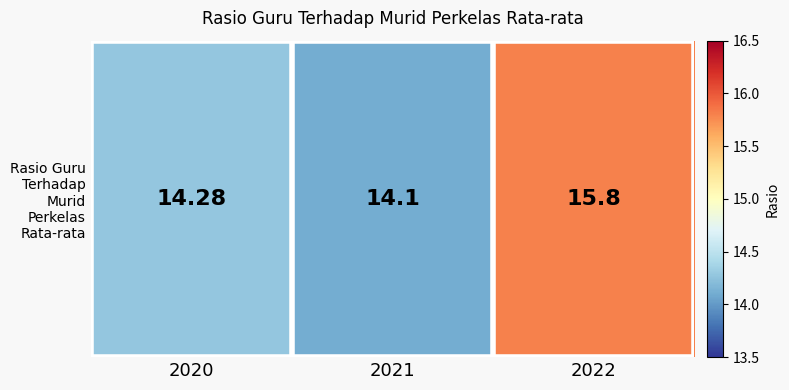

How many categories are shown in the chart?

3